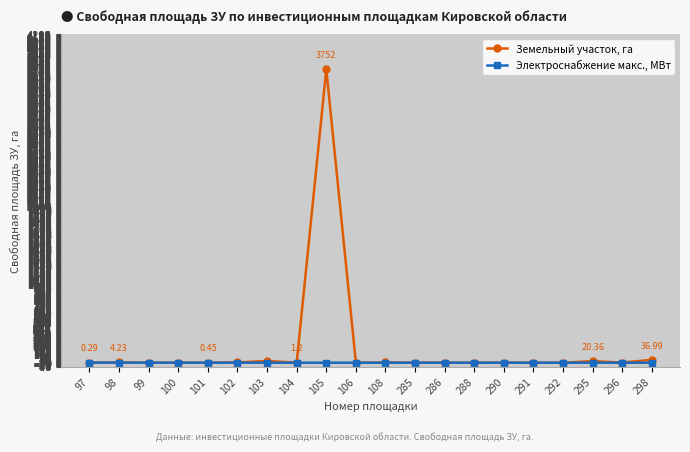

Which series has the widest spread of values?

Земельный участок, га